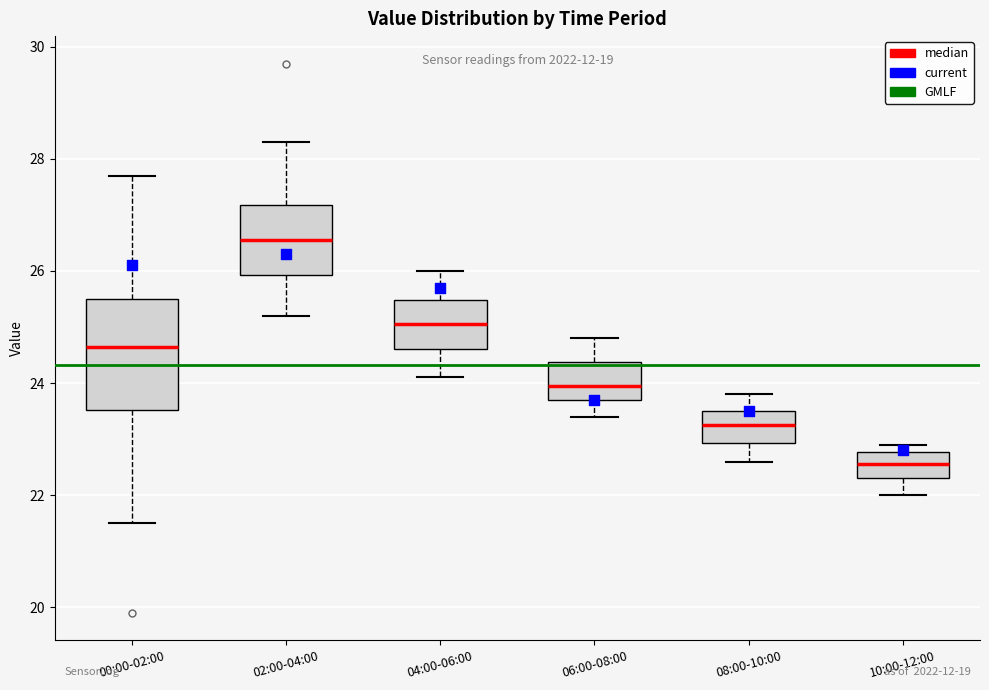

Where is the lower edge of the box for 02:00-04:00 on the y-axis? The values are not printed on the chart, so give them approximately, as read against the axis.

26.0